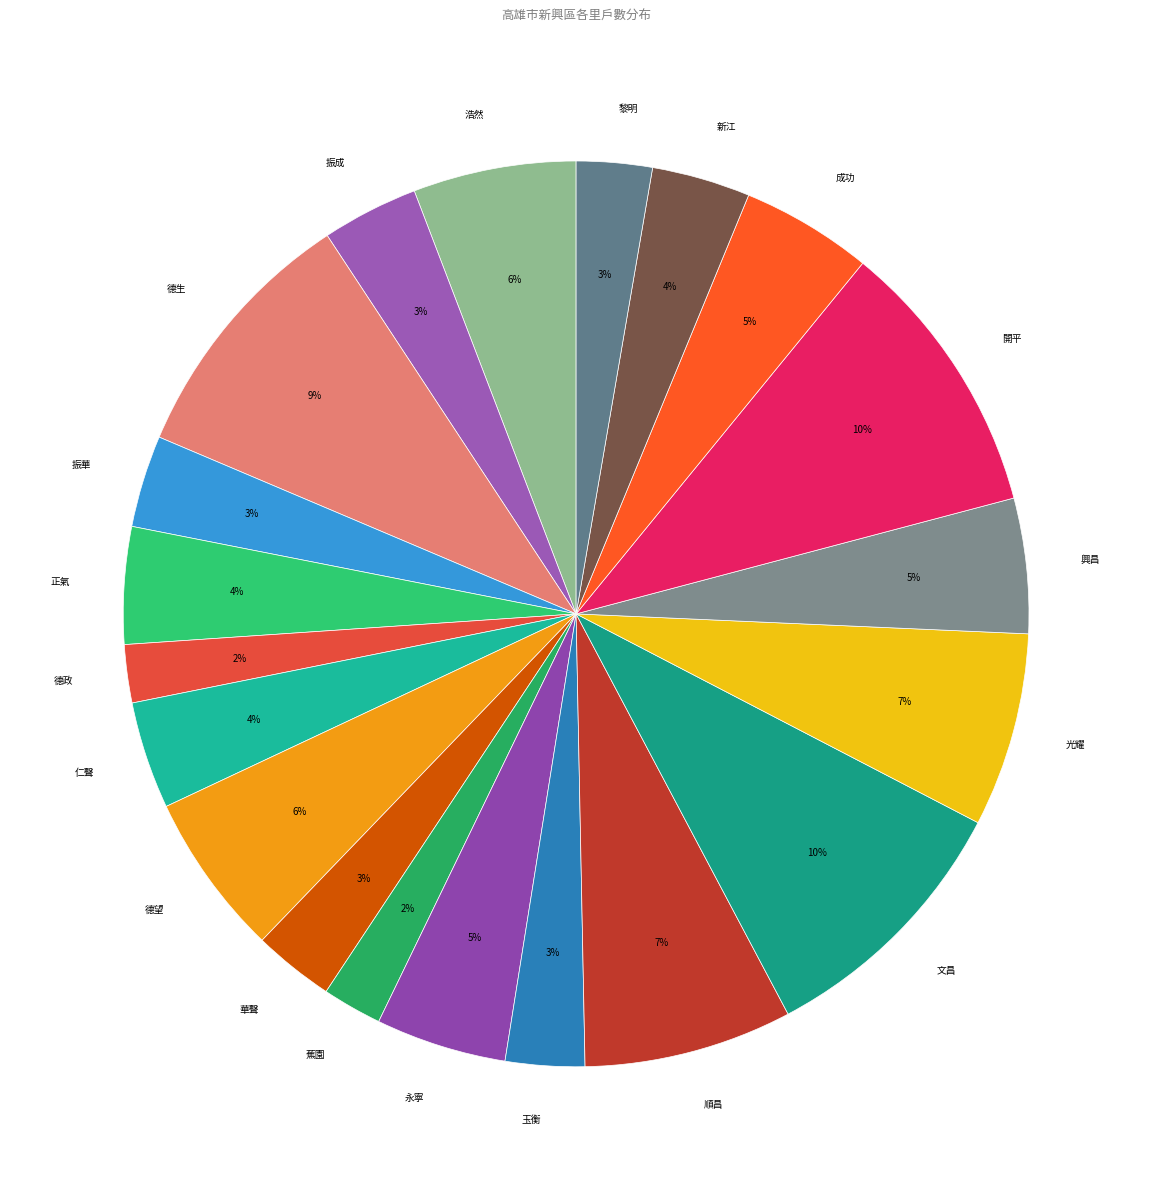

Is the sum of 浩然 and 順昌 greater than half?

No